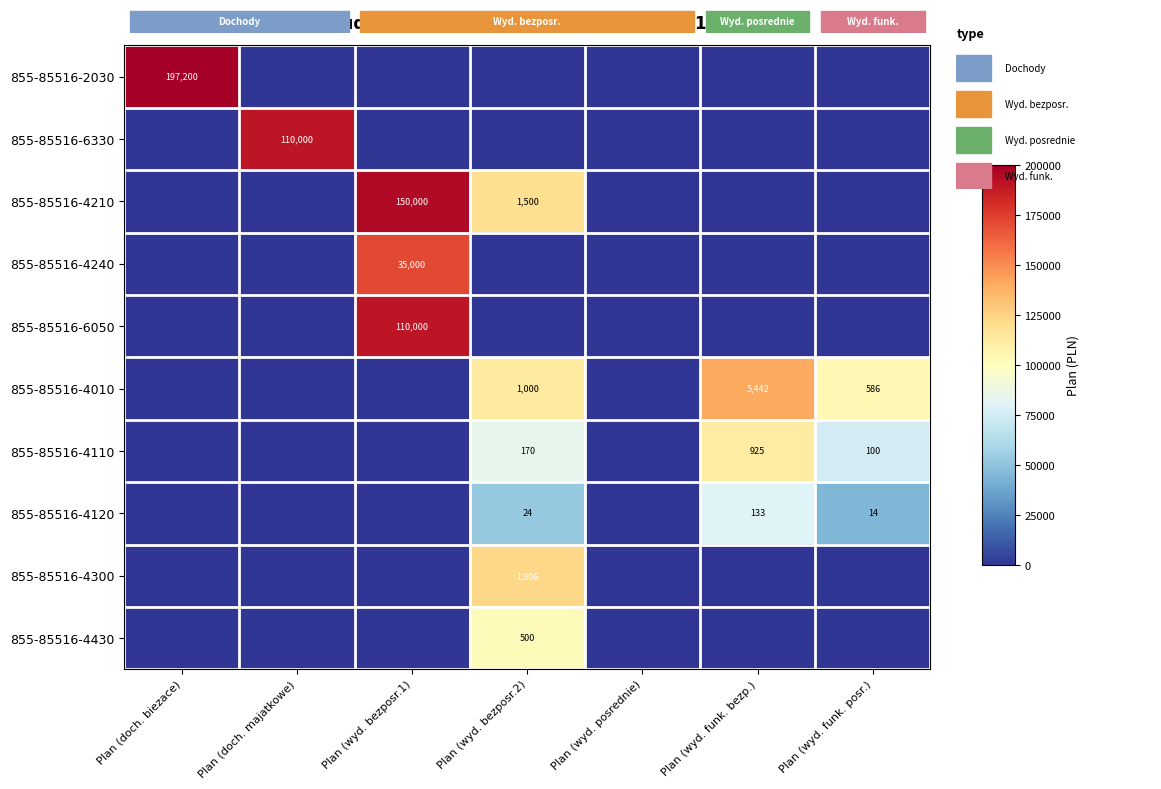

True or false: 855-85516-4110 has a value of 81 at Plan (wyd. bezposr.2).

False